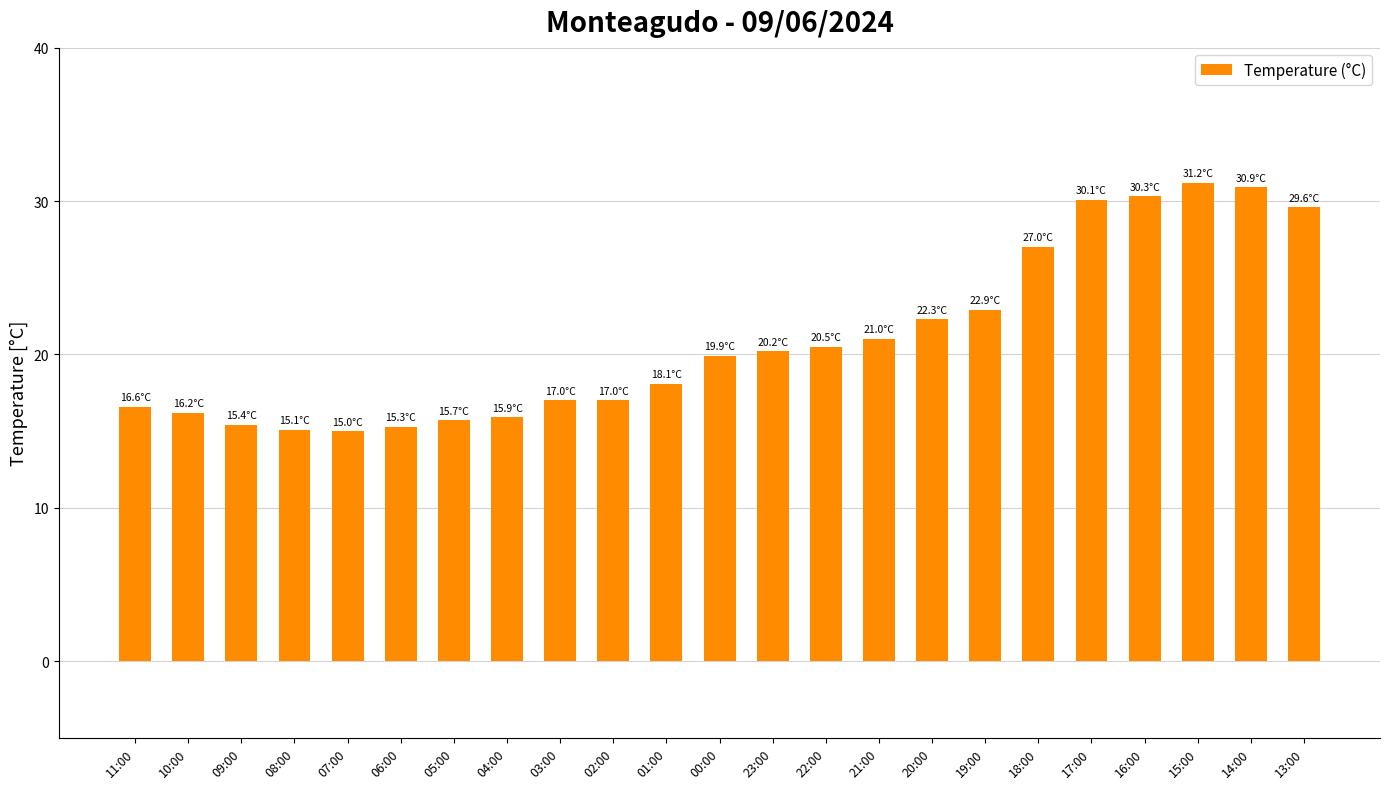

What is the difference between the maximum and minimum values?

16.2